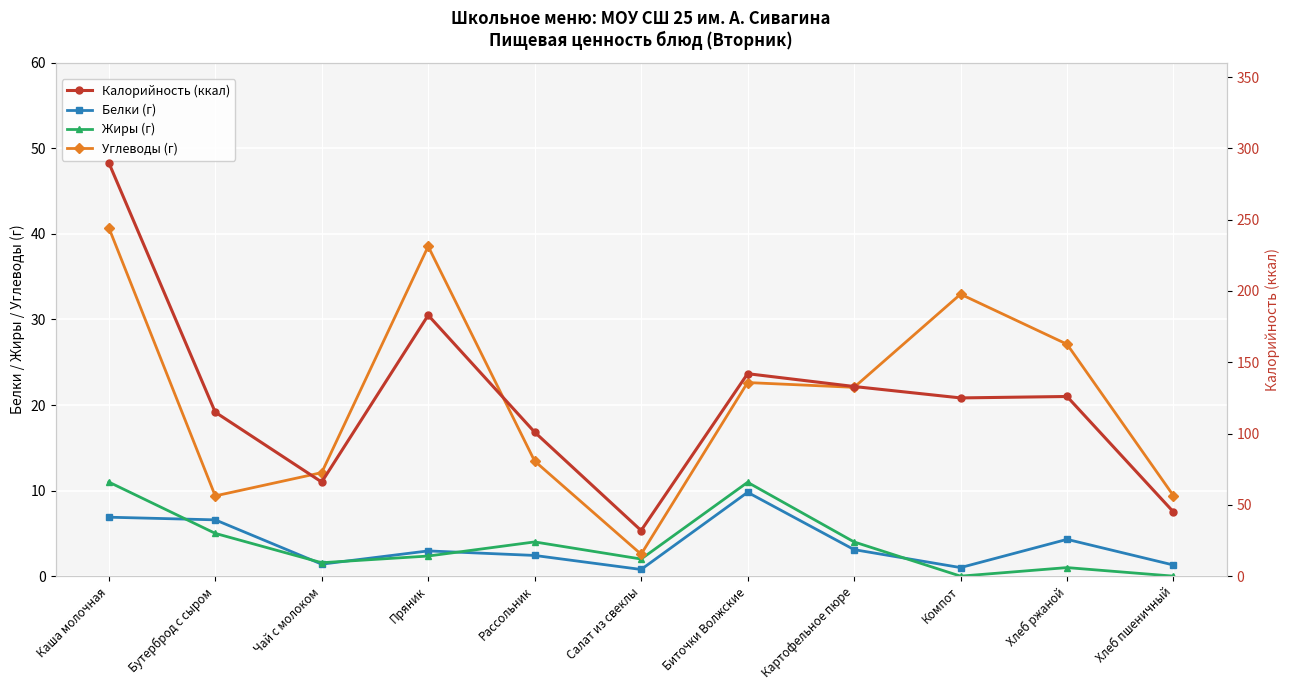

In Белки (г), how many points are lower than both neighbors (excluding endpoints)?

3